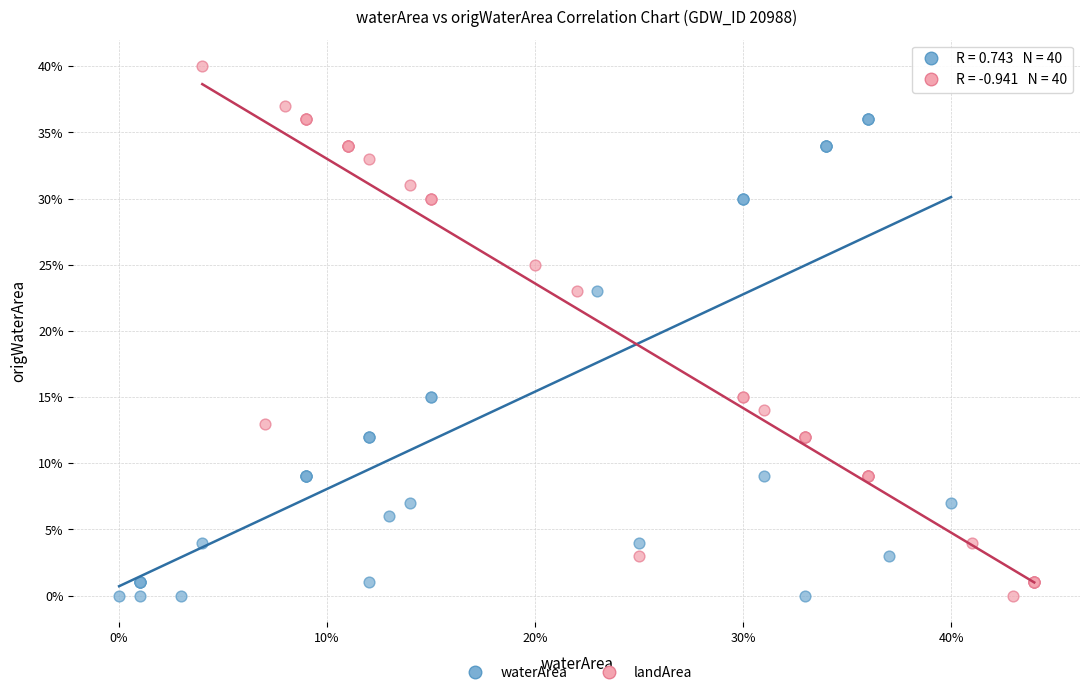

Which series contains the highest Y value?

landArea